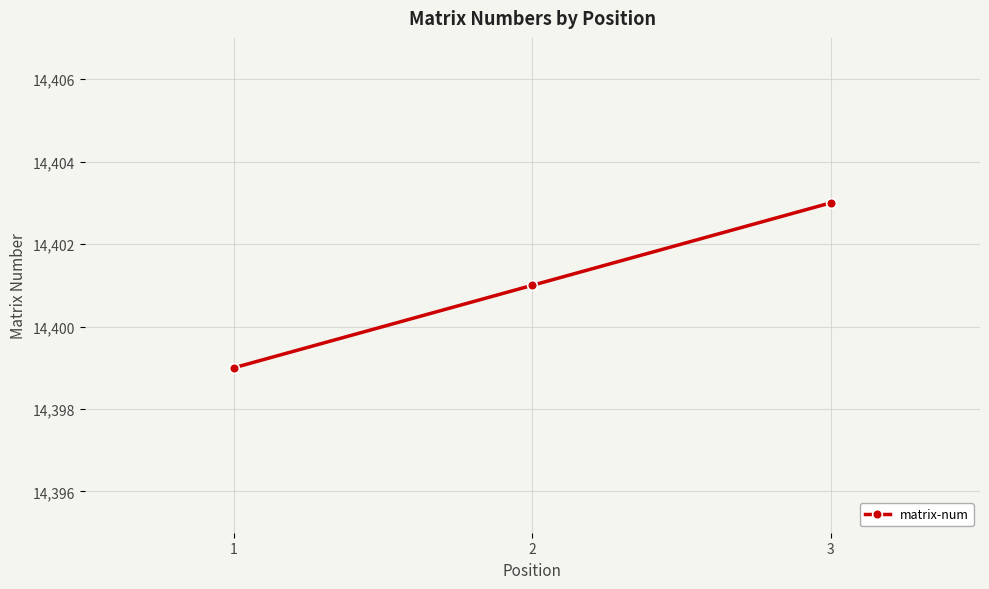

How many lines are shown in the chart?

1